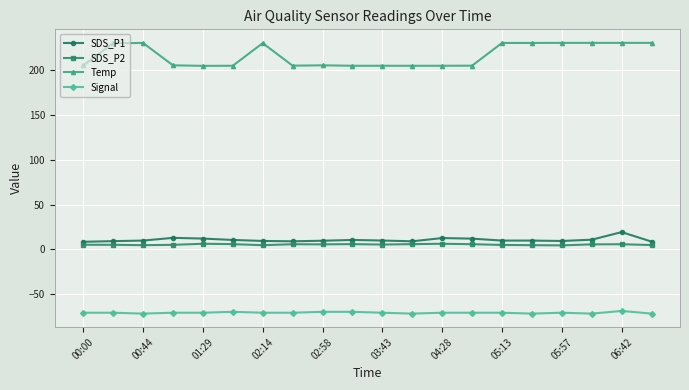

What is the difference between the maximum and minimum values in the Signal series?

3.0